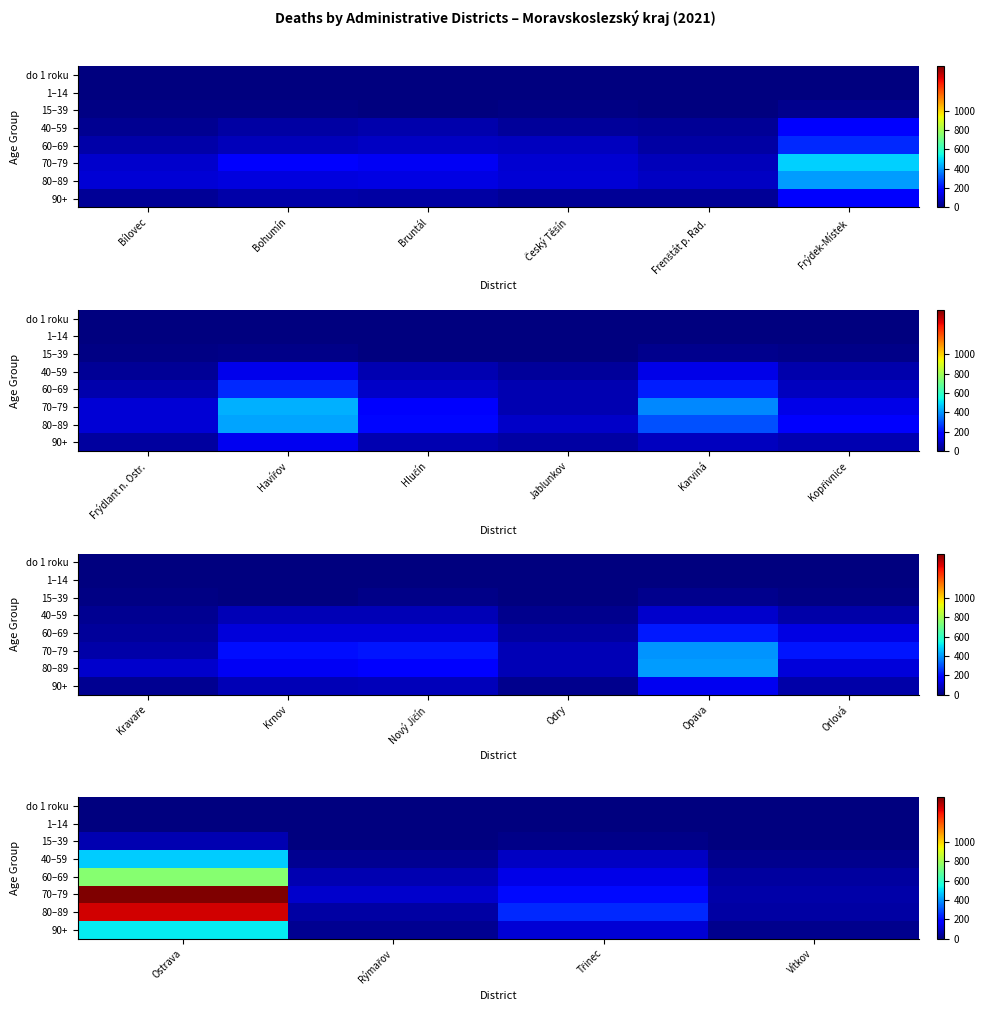

What is the sum of the 70–79 values at Vítkov and Třinec?

250